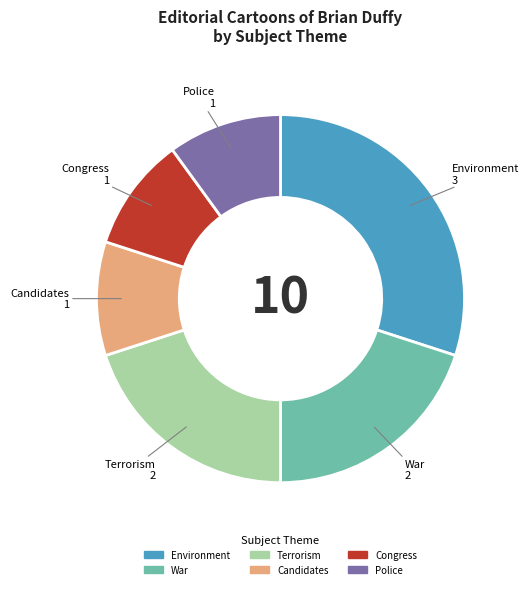

The Congress slice represents 10% of the pie. True or false?

True